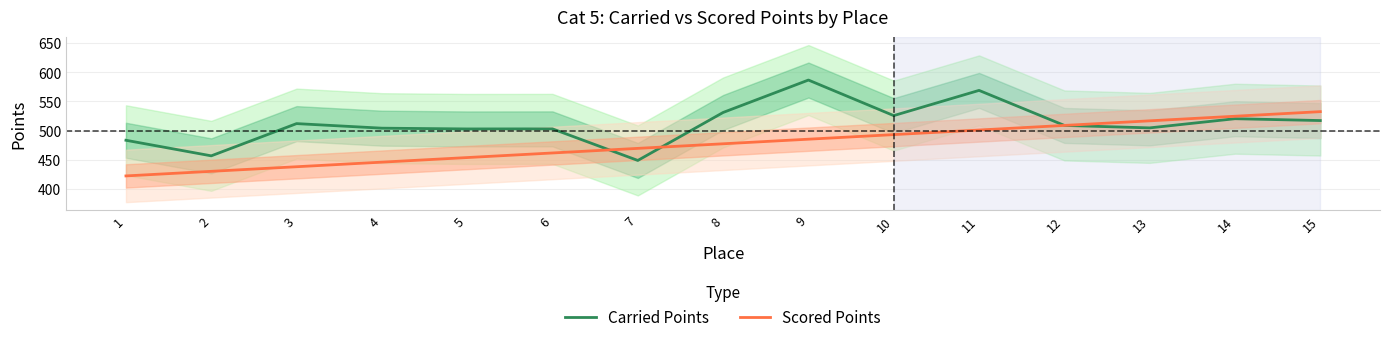

How many distinct data groups are displayed?

2